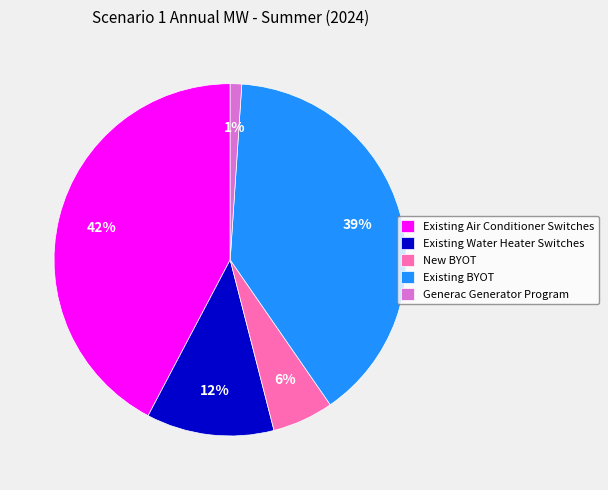

Rank the categories by value from highest to lowest.

Existing Air Conditioner Switches, Existing BYOT, Existing Water Heater Switches, New BYOT, Generac Generator Program